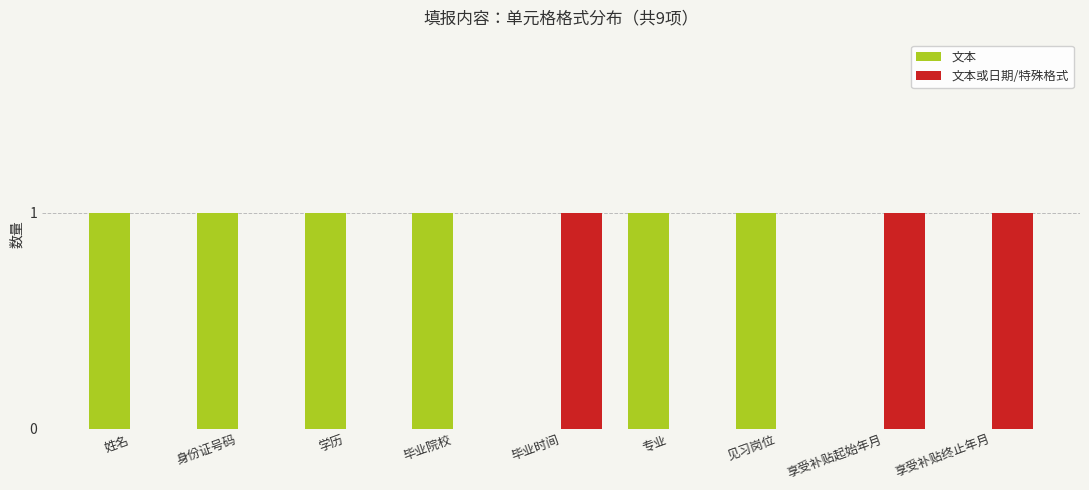

The value of 文本或日期/特殊格式 at 毕业院校 is -1. True or false?

False